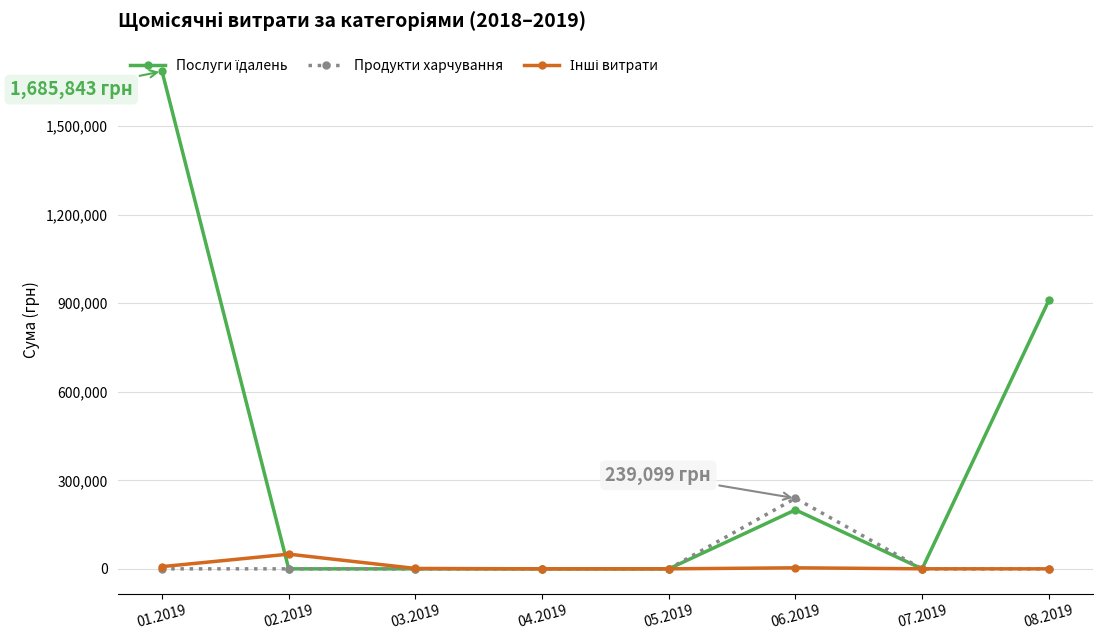

Which label corresponds to the largest value in the chart?

01.2019